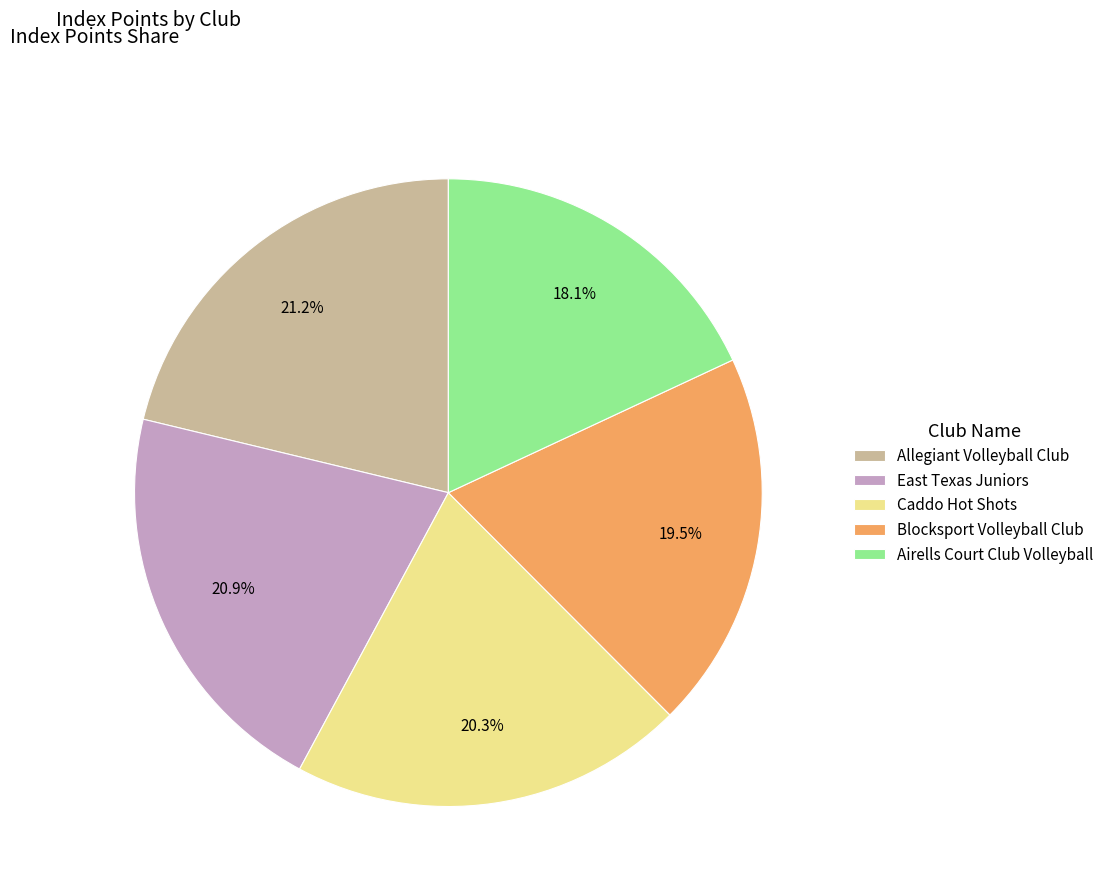

Approximately how many times larger is the value at Allegiant Volleyball Club compared to Caddo Hot Shots?

1.0